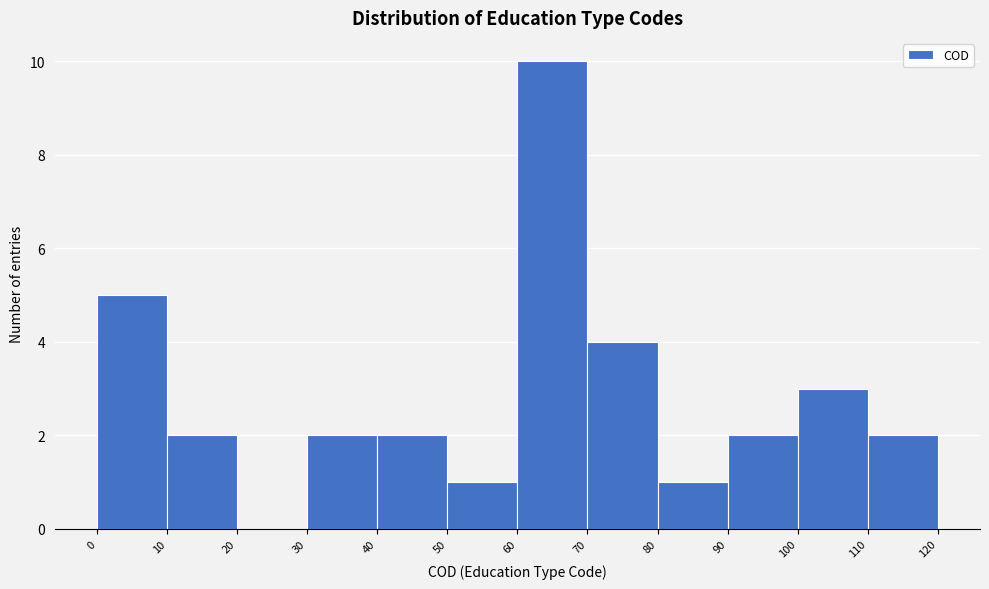

What is the height of the bar covering 10 to 20 on the x-axis? The values are not printed on the chart, so give them approximately, as read against the axis.

2